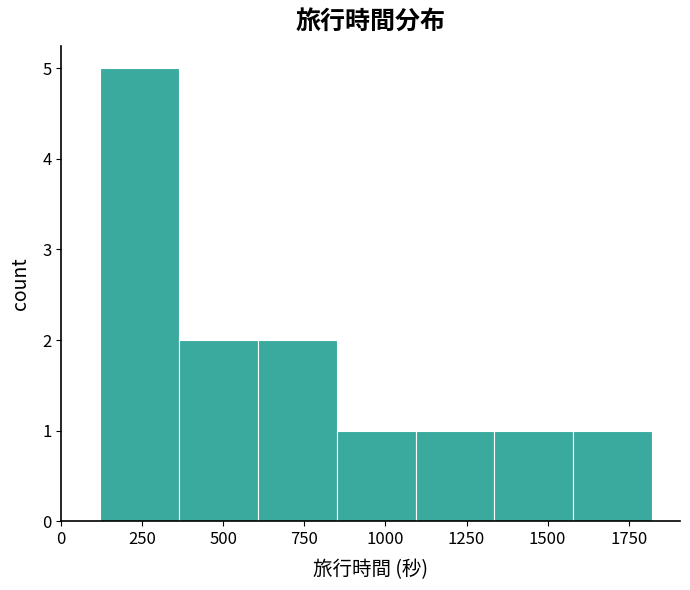

Over which range of the x-axis is the bar tallest?

100 to 350